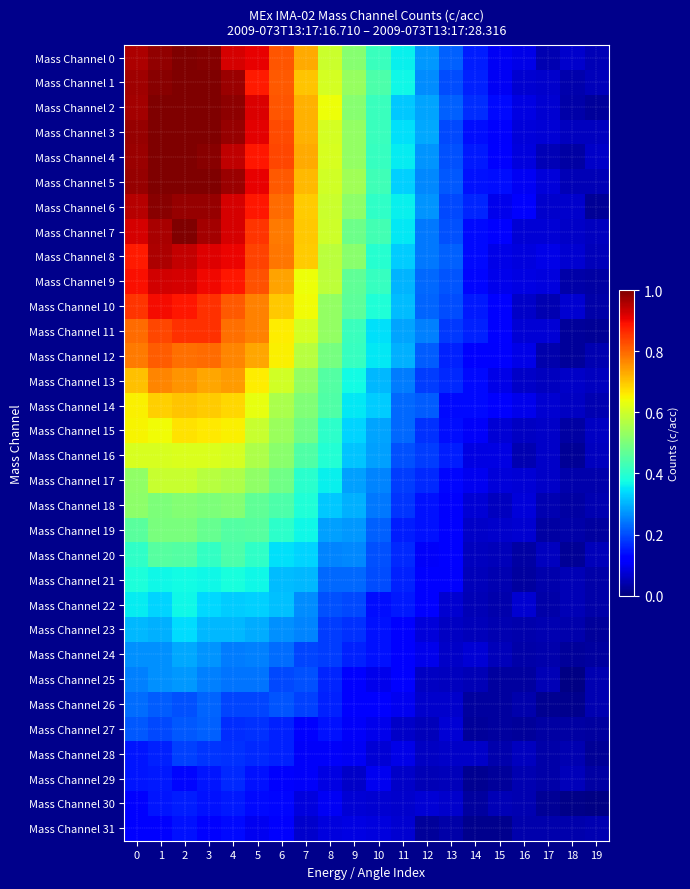

Which series changed the most between 4 and 18?

Mass Channel 2